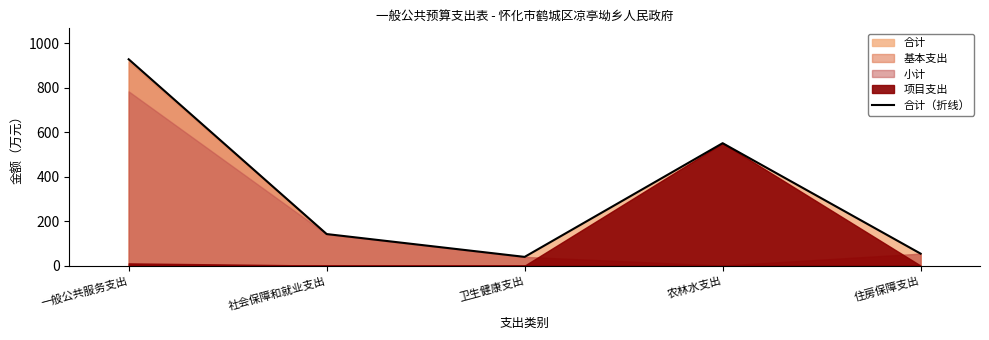

What position from the left is 一般公共服务支出?

1